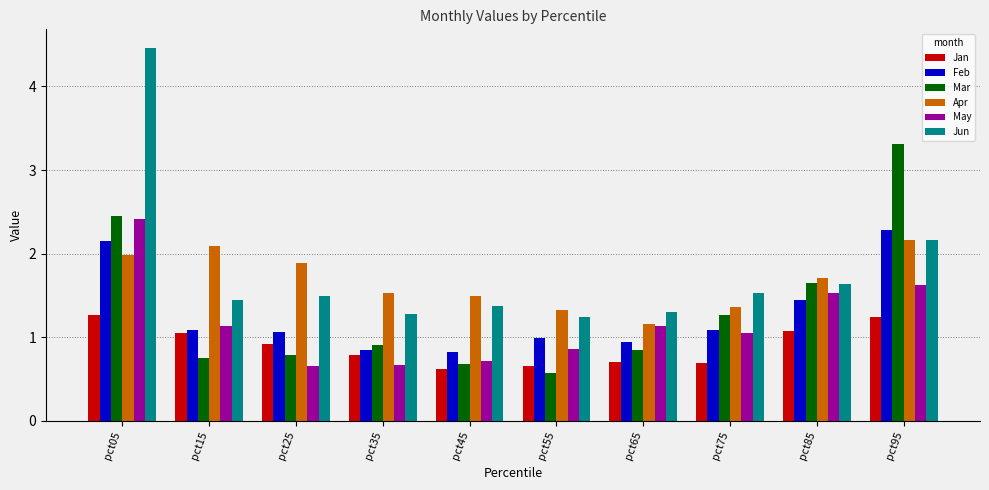

What is the minimum value shown in the chart?

0.6